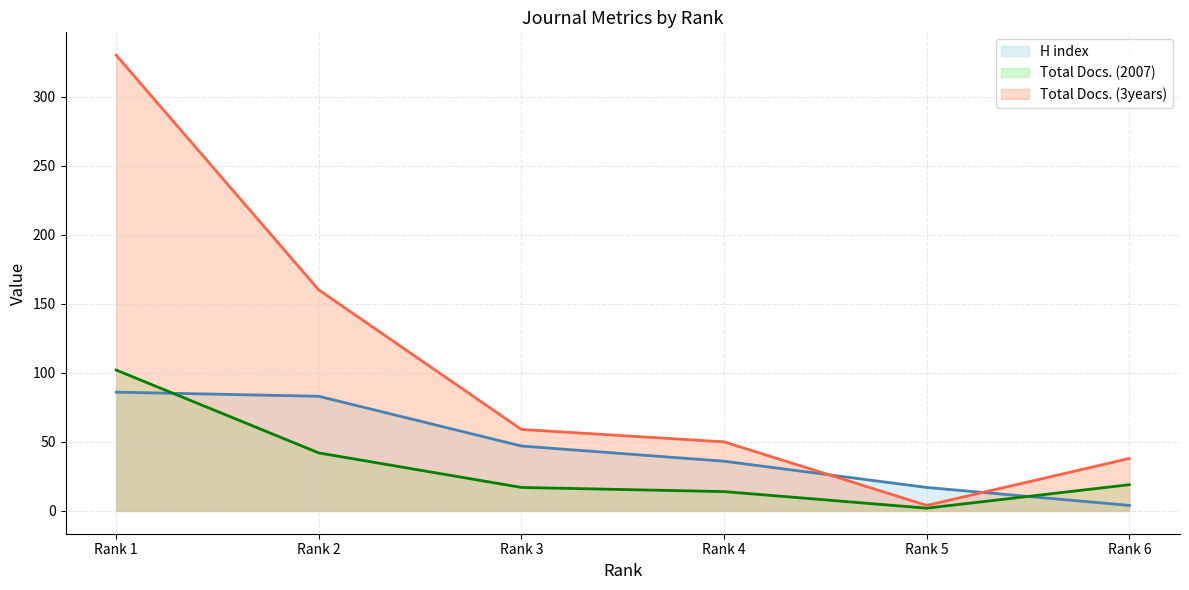

What are all the series names shown in the legend?

H index, Total Docs. (2007), Total Docs. (3years)